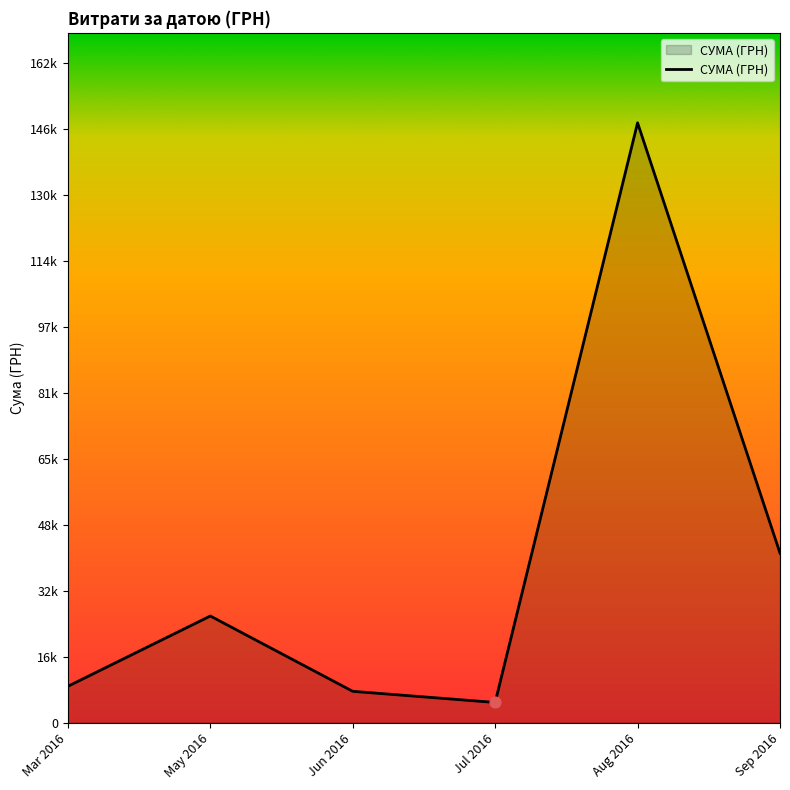

Is this an area chart (filled region under the line)?

Yes